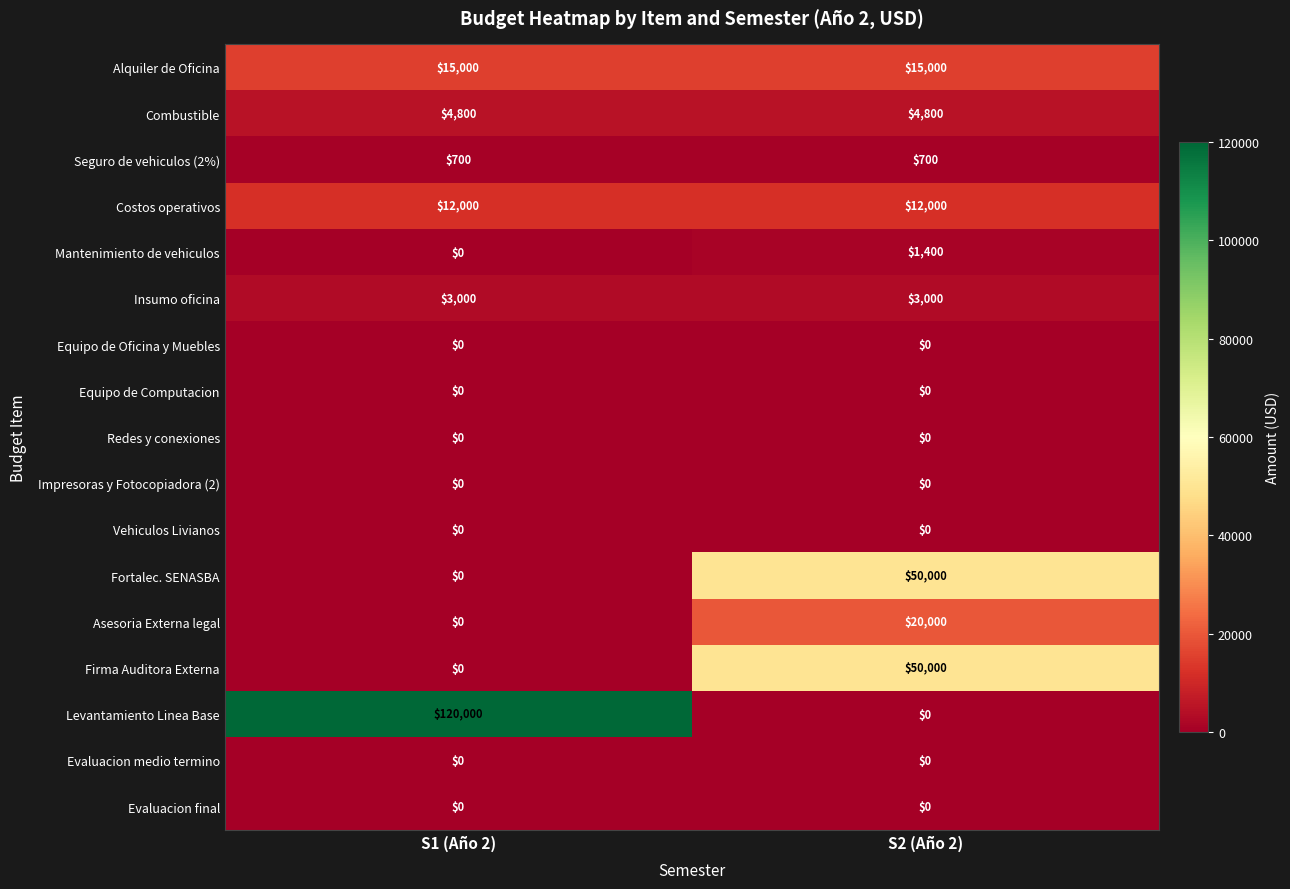

What is the sum of all Fortalec. SENASBA values?

50000